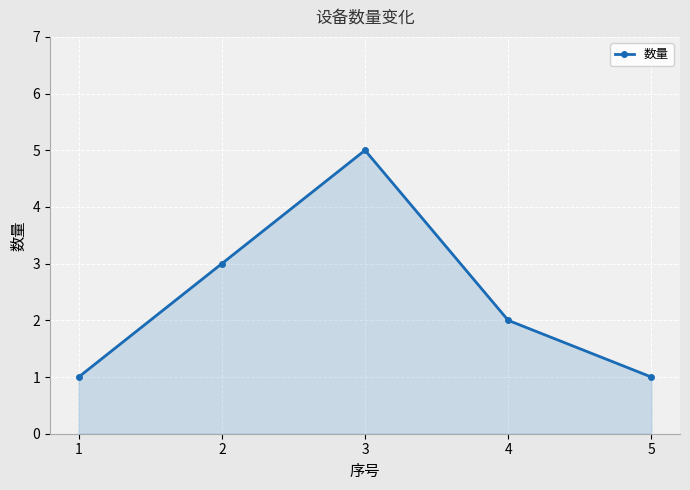

What is the value of the 3rd point from the left?

5